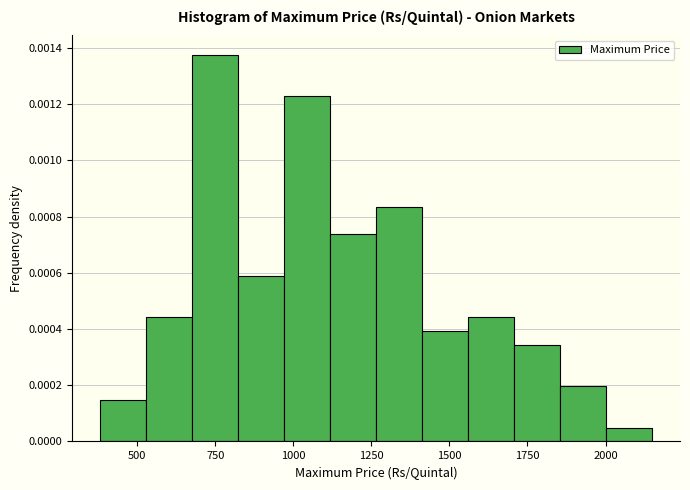

Around what value on the x-axis is the tallest bar? Give the approximate position of its centre, as read against the axis.

750